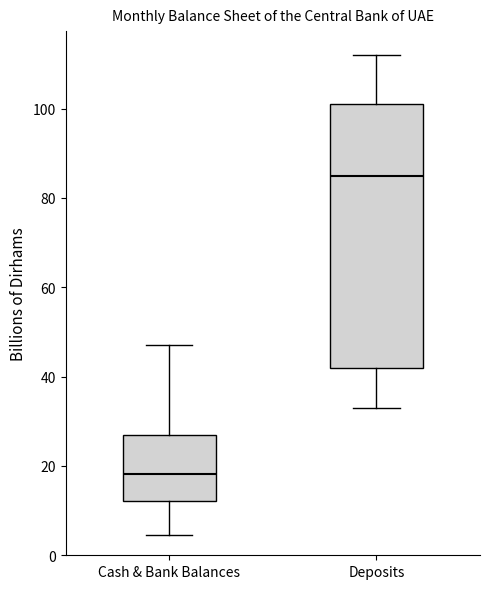

Comparing the boxes themselves (not the whiskers), which one is the tallest?

Deposits